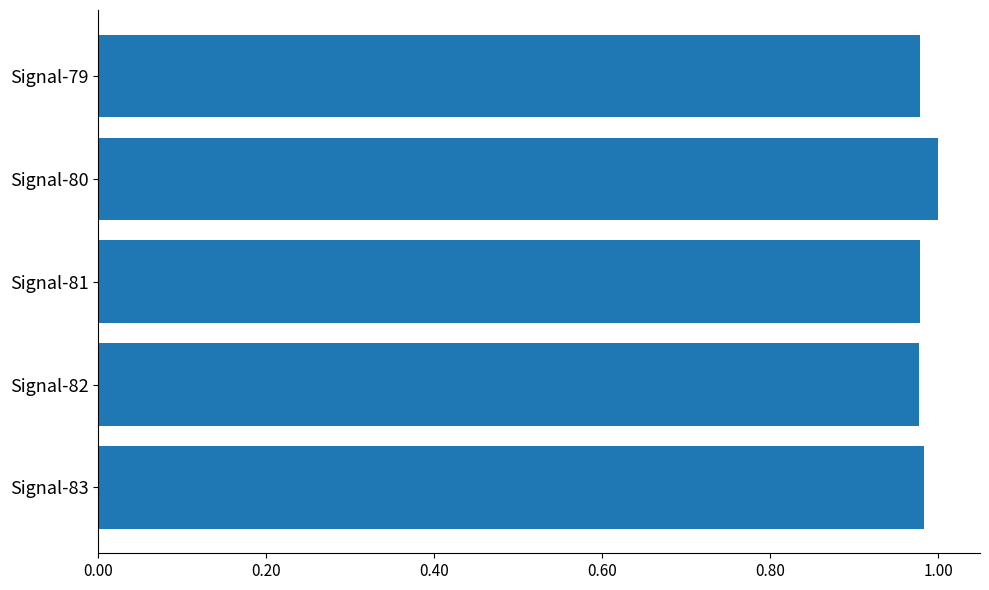

What is the sum of all values?

4.9